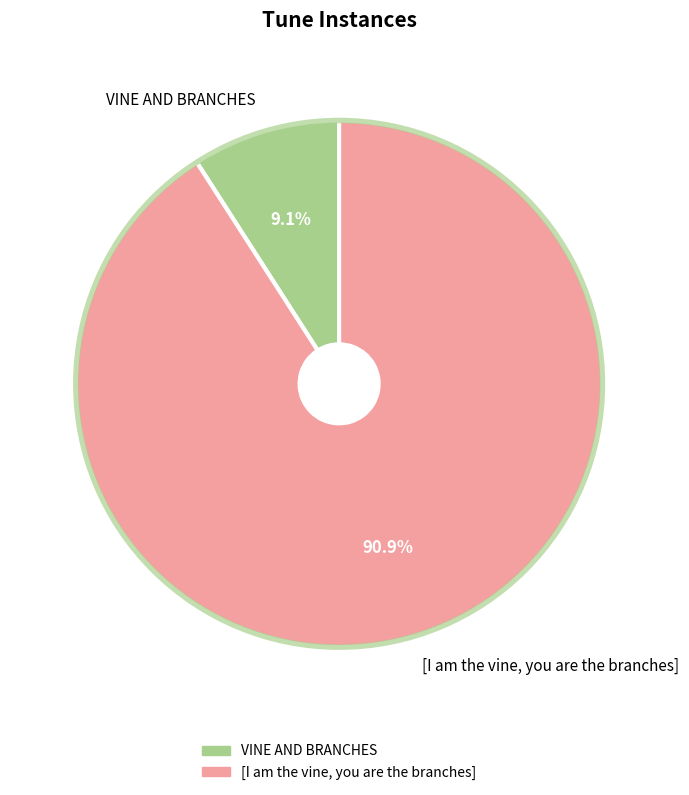

Does VINE AND BRANCHES represent more than half of the total?

No